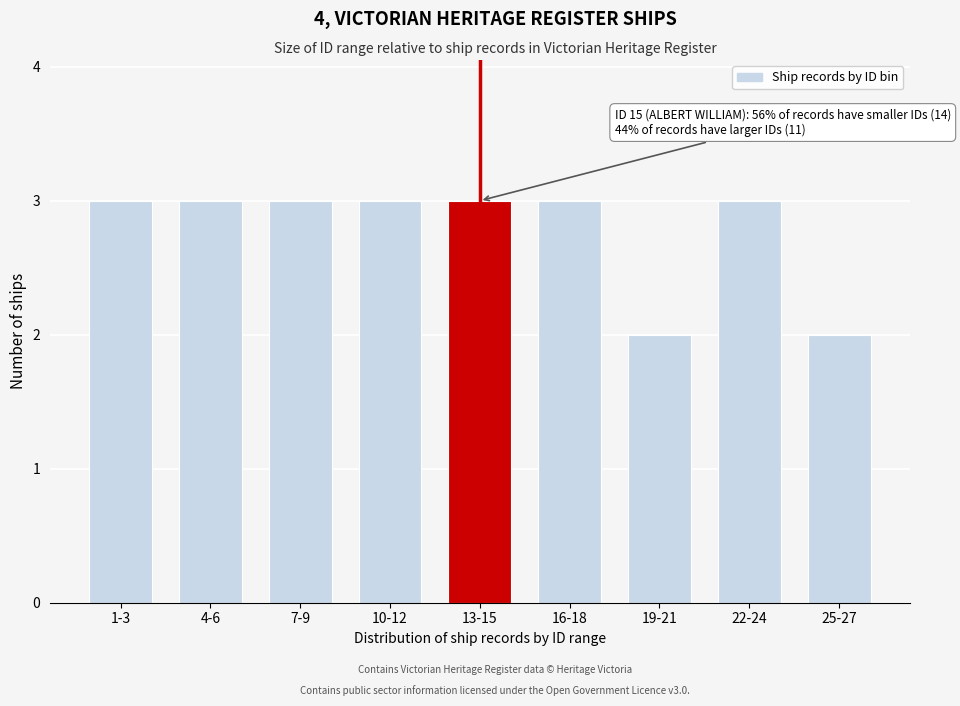

Reading left to right, extract all data points from this chart.

3	3	3	3	3	3	2	3	2